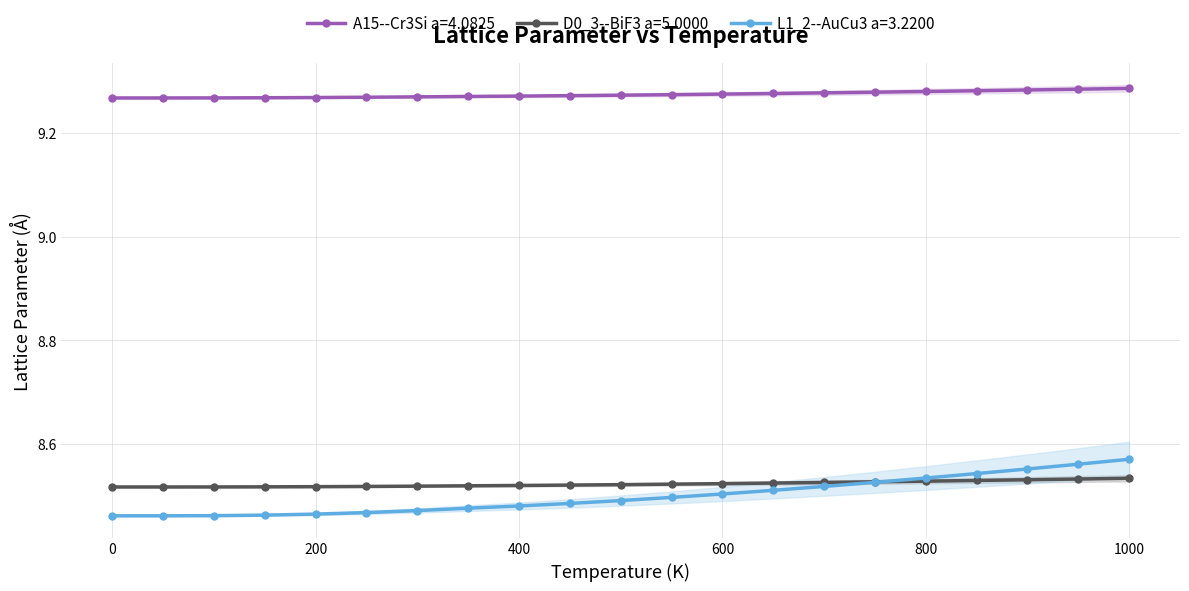

True or false: L1_2--AuCu3 a=3.2200 has a value of 1.8 at 1000.

False